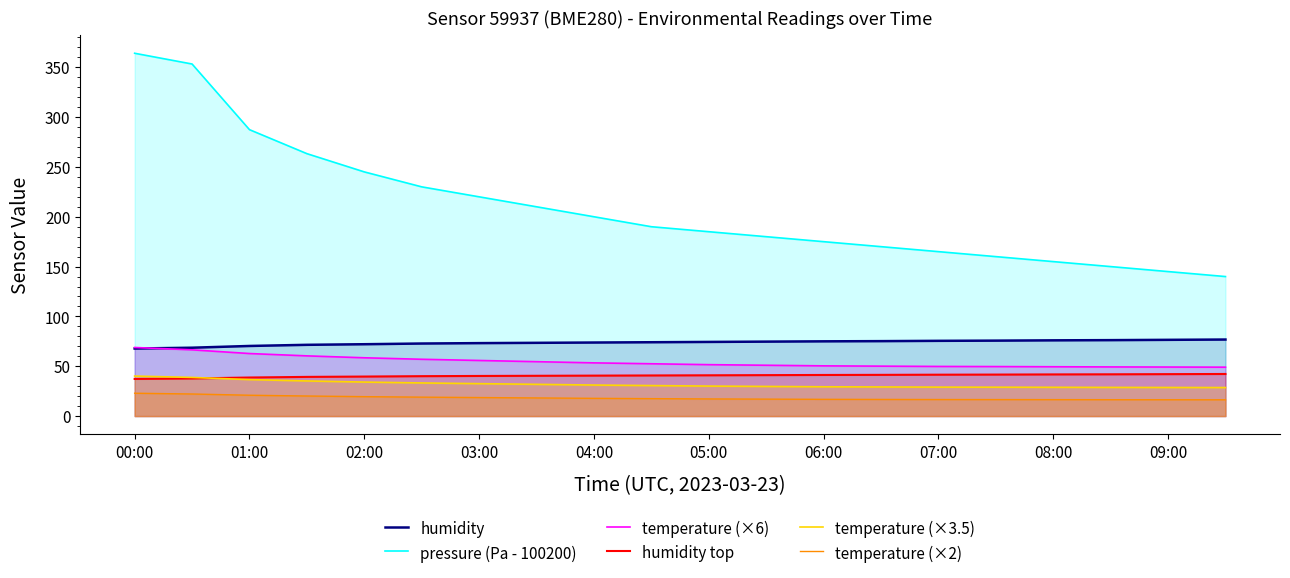

True or false: pressure (Pa - 100200) and temperature (×6) cross at least once.

False